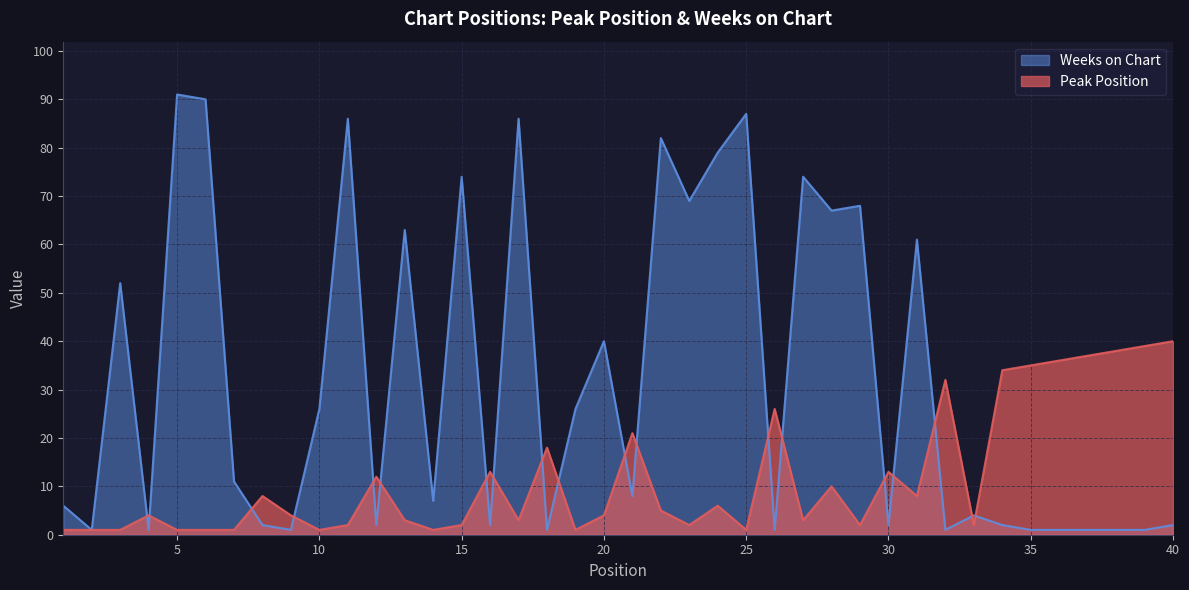

True or false: Peak Position has a value of 47 at 32.

False